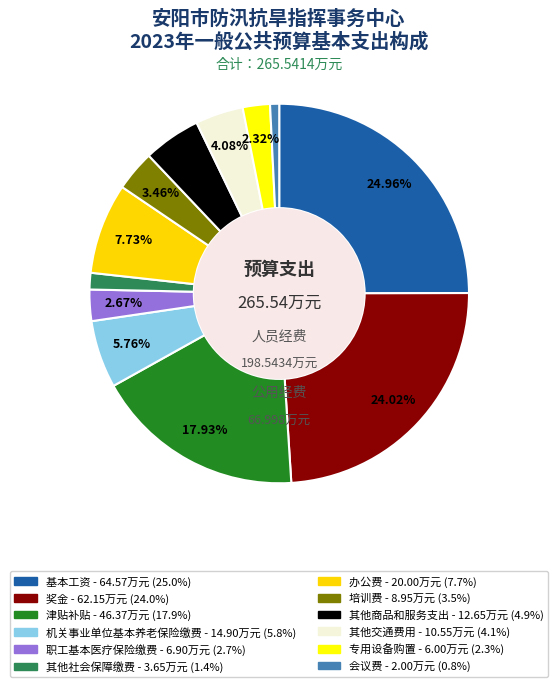

Count the number of slices in the pie.

12